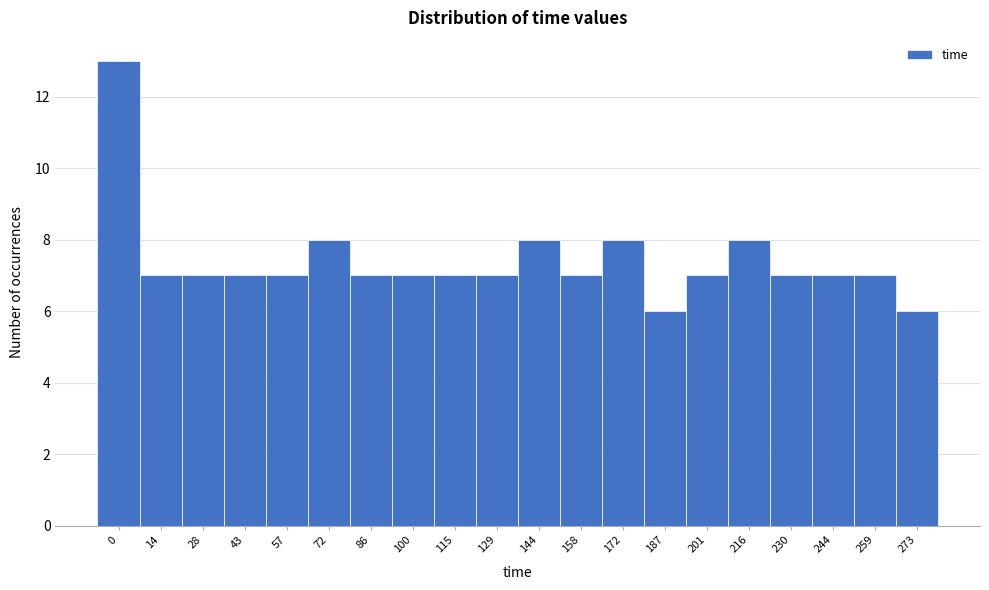

Reading left to right, extract all data points from this chart.

0=13	14=7	28=7	43=7	57=7	72=8	86=7	100=7	115=7	129=7	144=8	158=7	172=8	187=6	201=7	216=8	230=7	244=7	259=7	273=6